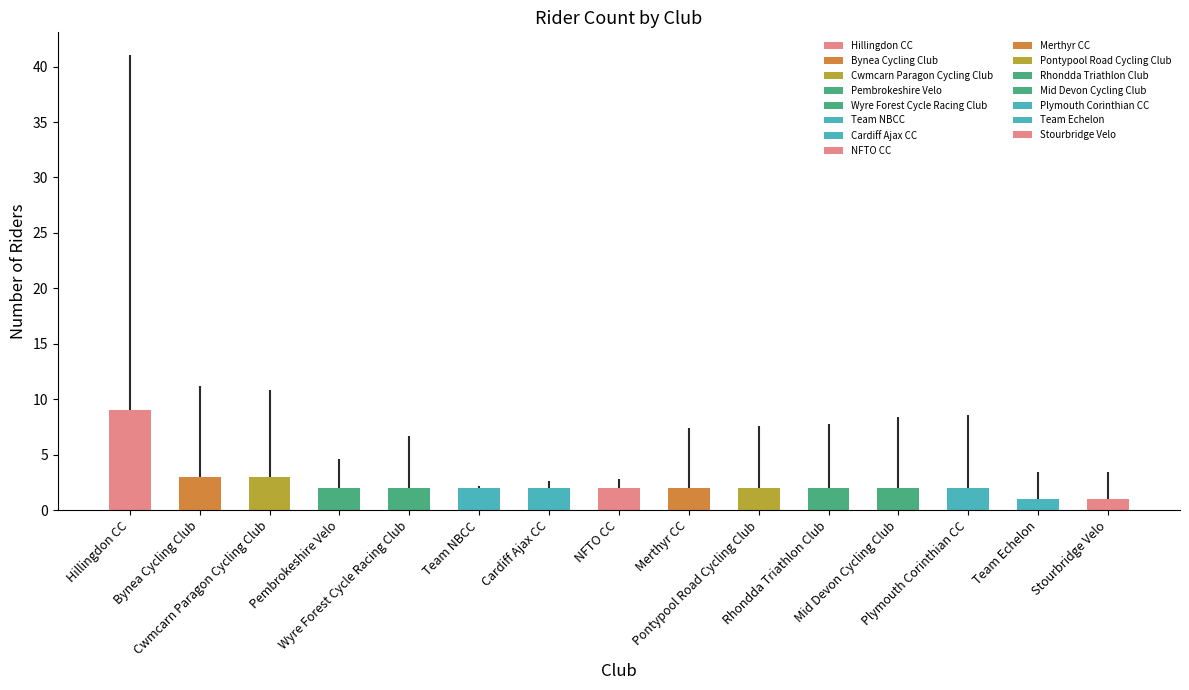

What is the average value?

2